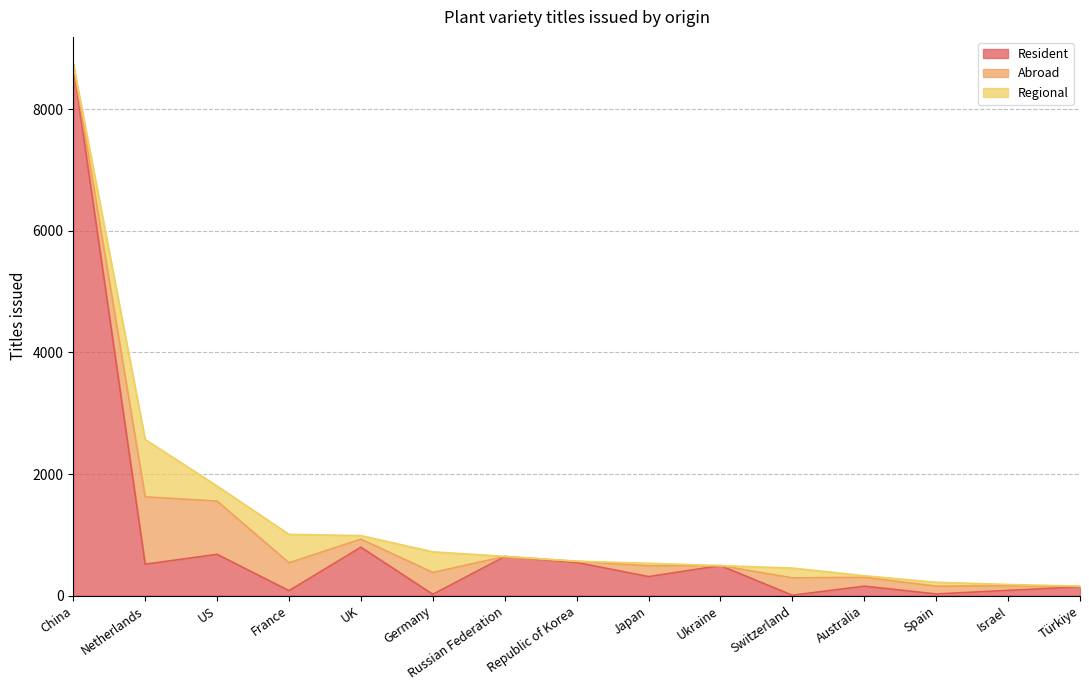

How many positive values does the Abroad series have?

14